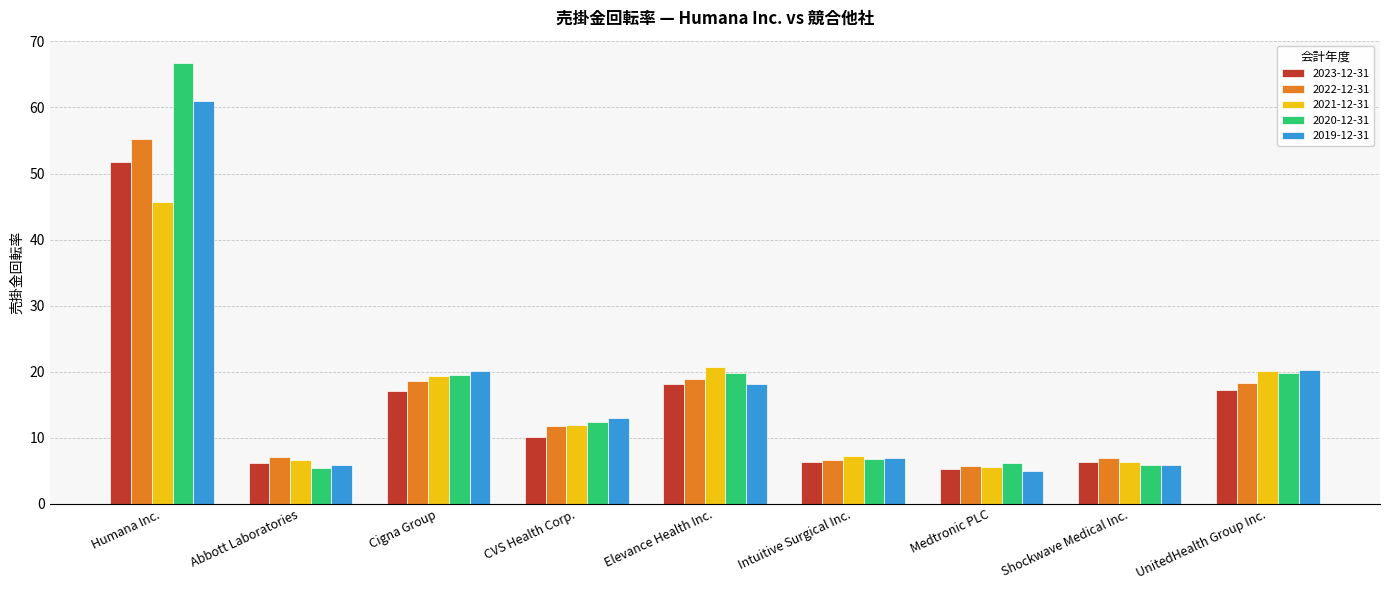

Which category has the highest value across all series?

Humana Inc.